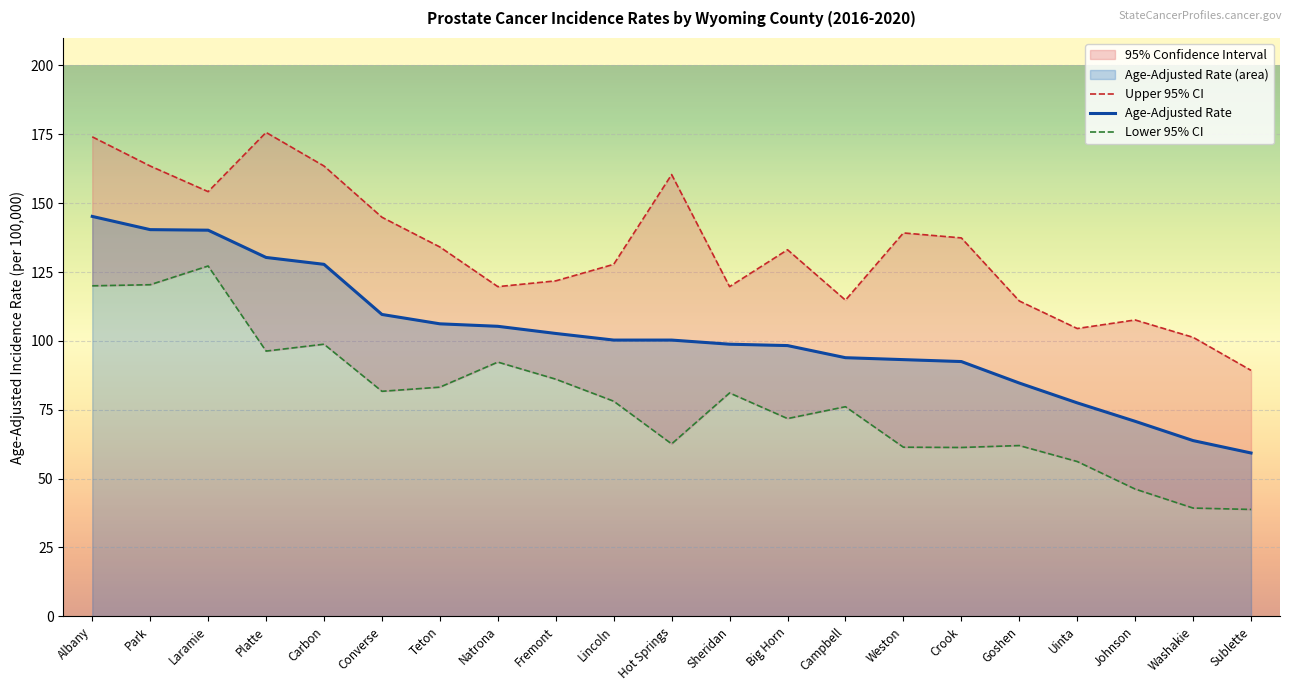

Rank the categories by Lower 95% CI value from highest to lowest.

Laramie, Park, Albany, Carbon, Platte, Natrona, Fremont, Teton, Converse, Sheridan, Lincoln, Campbell, Big Horn, Hot Springs, Goshen, Weston, Crook, Uinta, Johnson, Washakie, Sublette